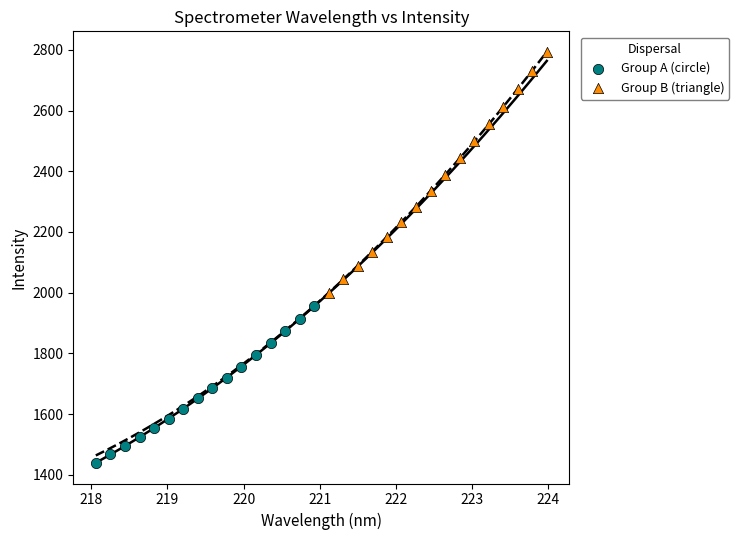

Which series contains the highest Y value?

Group B (triangle)